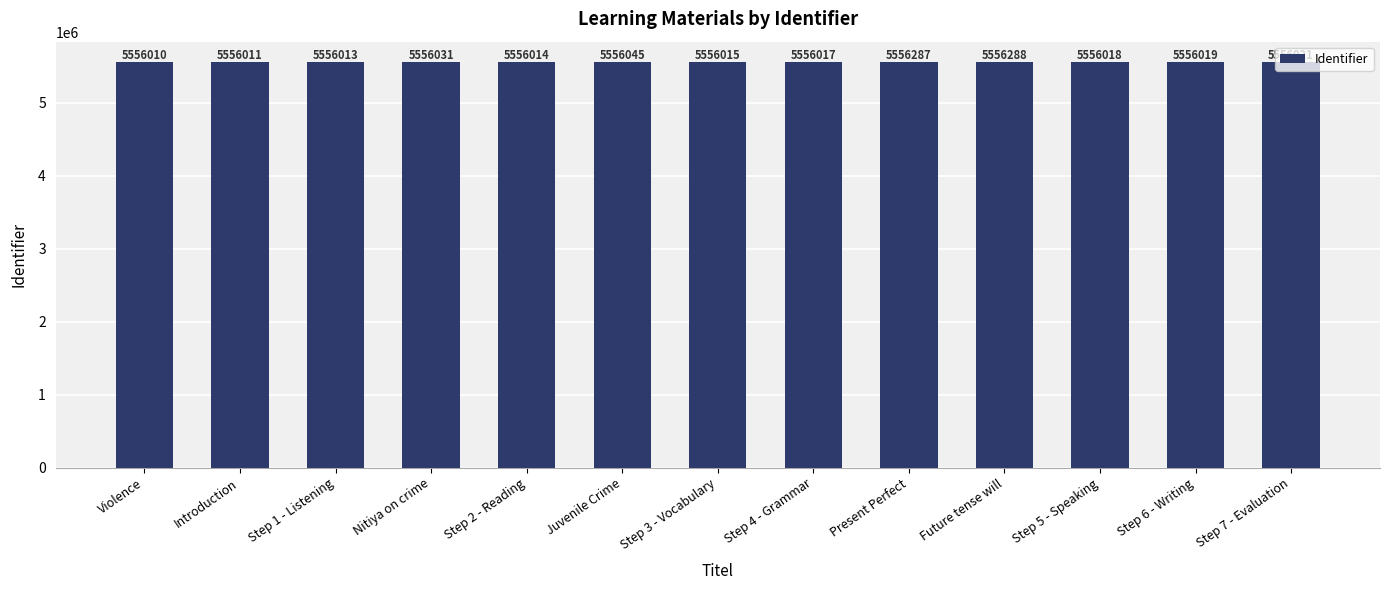

Reading left to right, extract all data points from this chart.

5556010	5556011	5556013	5556031	5556014	5556045	5556015	5556017	5556287	5556288	5556018	5556019	5556021